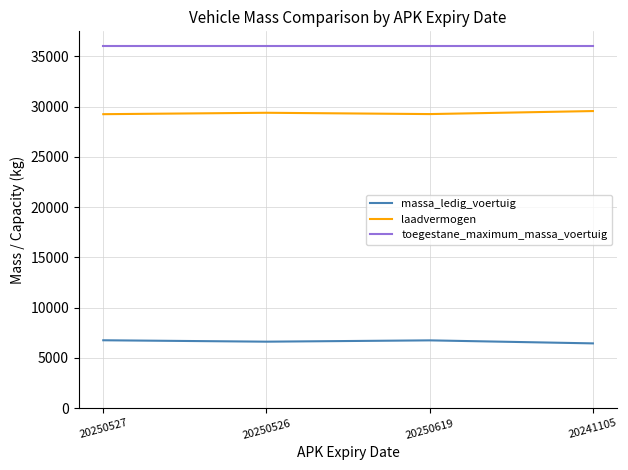

How many distinct data groups are displayed?

3